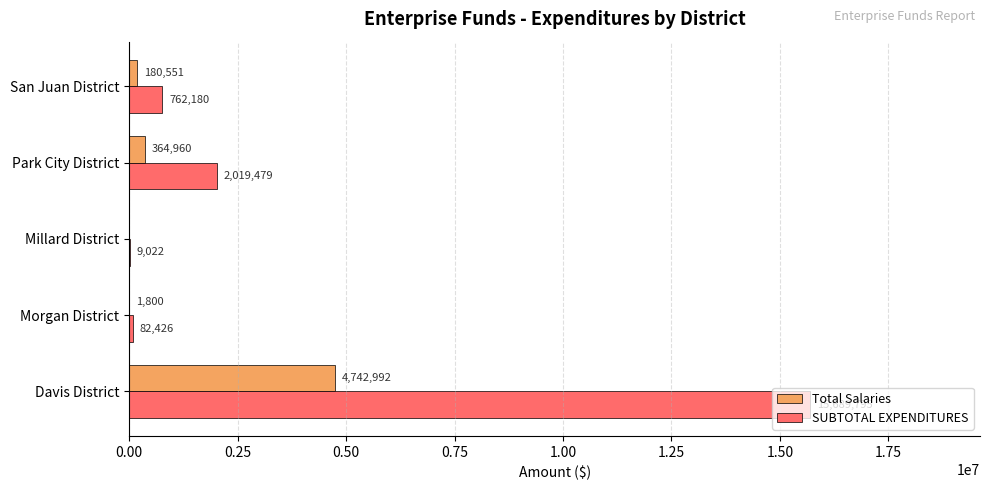

Which series has the largest total across all categories?

SUBTOTAL EXPENDITURES